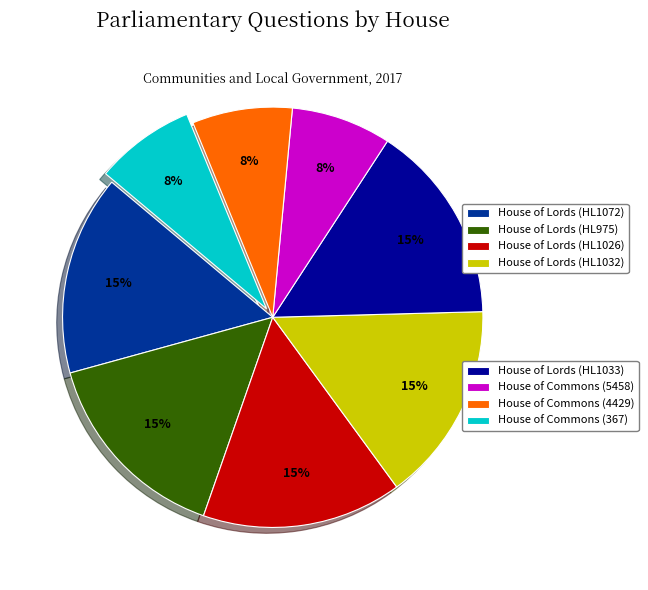

Does any single category account for the majority?

No